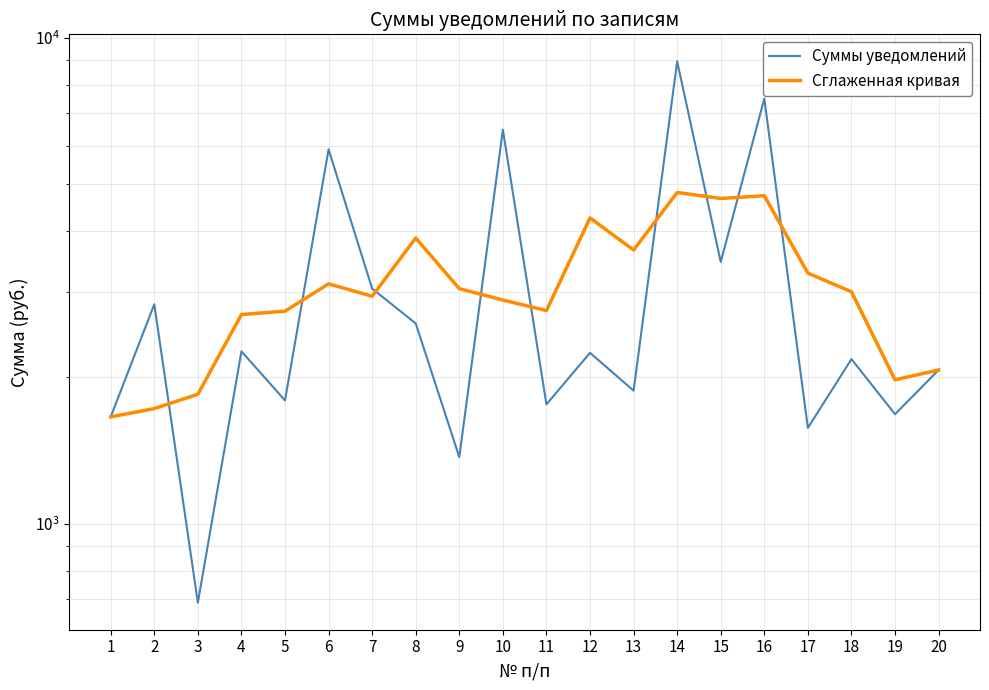

In Сглаженная кривая, how many points are higher than both neighbors (excluding endpoints)?

5